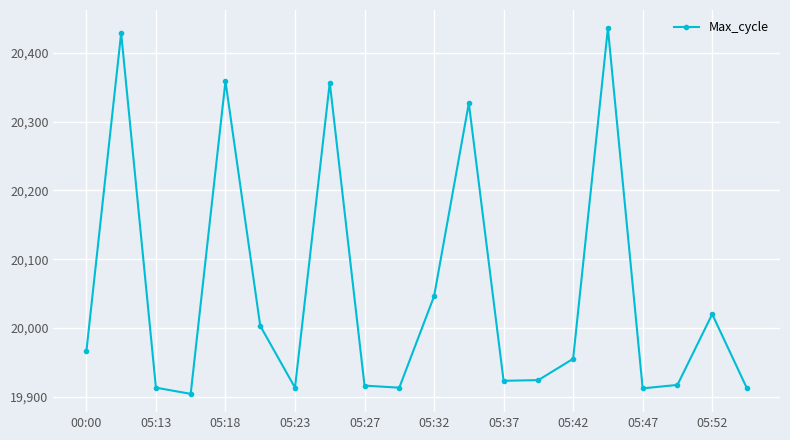

What is the average value?

20052